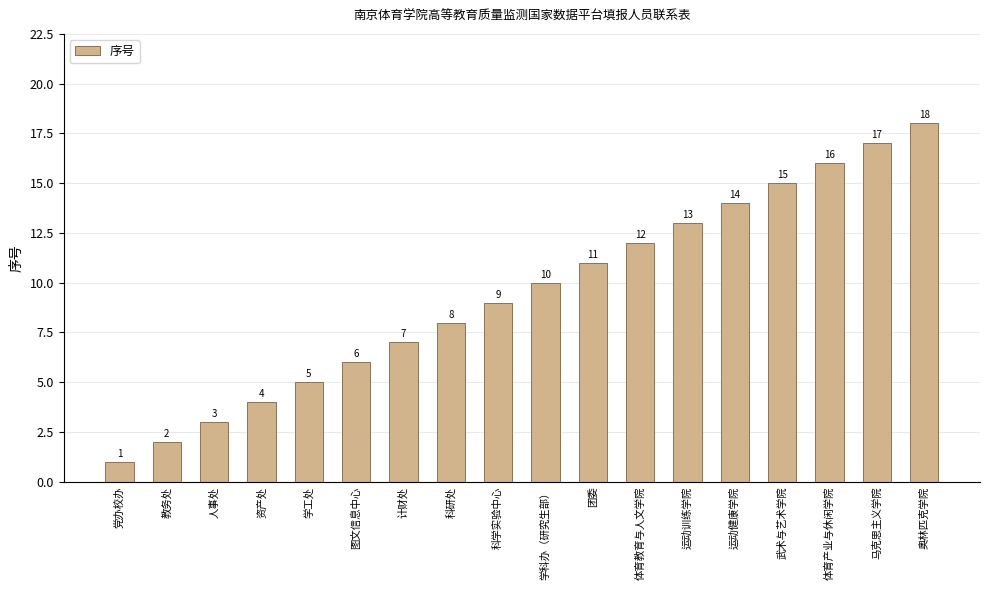

List the labels in order of value, largest first.

奥林匹克学院, 马克思主义学院, 体育产业与休闲学院, 武术与艺术学院, 运动健康学院, 运动训练学院, 体育教育与人文学院, 团委, 学科办（研究生部）, 科学实验中心, 科研处, 计财处, 图文信息中心, 学工处, 资产处, 人事处, 教务处, 党办校办